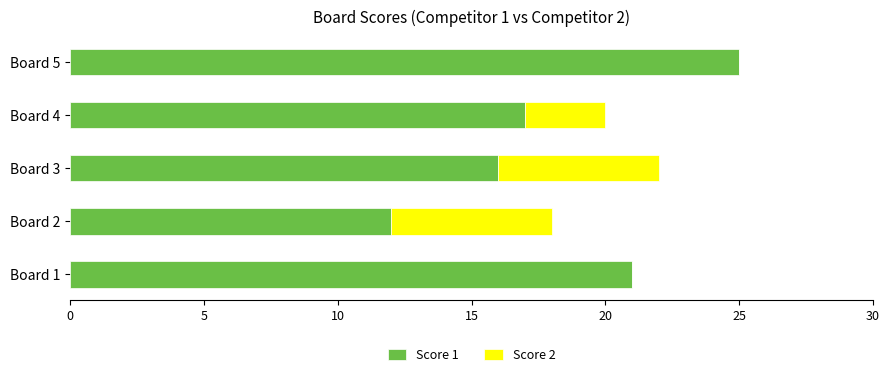

At which category is the sum across all series the highest?

Board 5